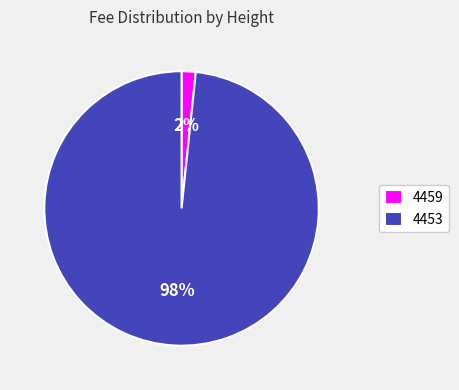

How many segments does this pie chart have?

2